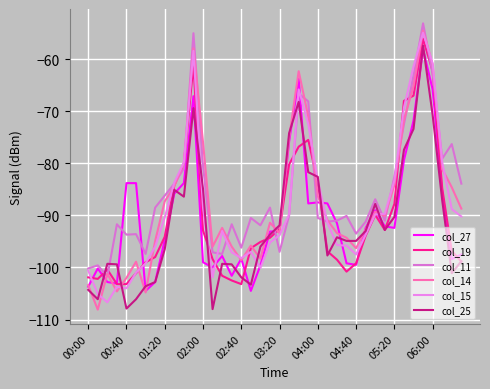

True or false: col_19 has more than 0 points higher than both neighbors.

True